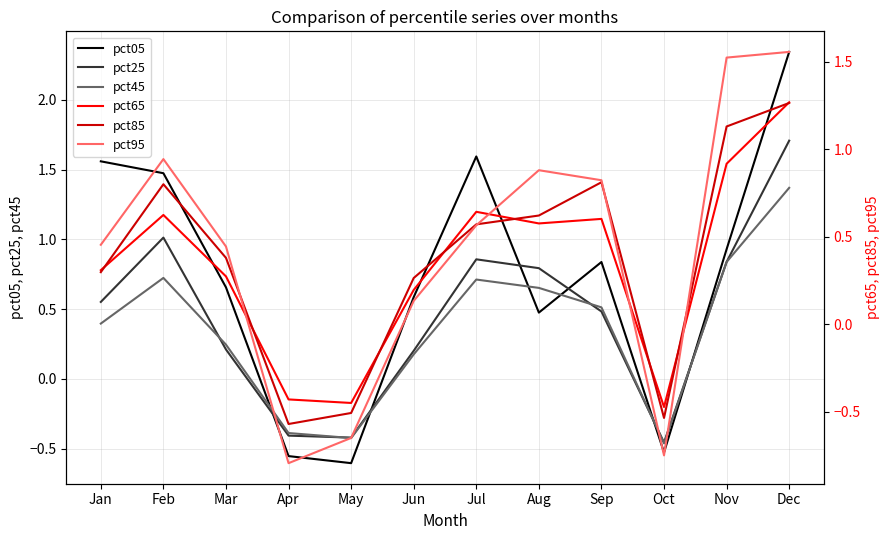

At which label does pct85 reach its minimum?

Apr